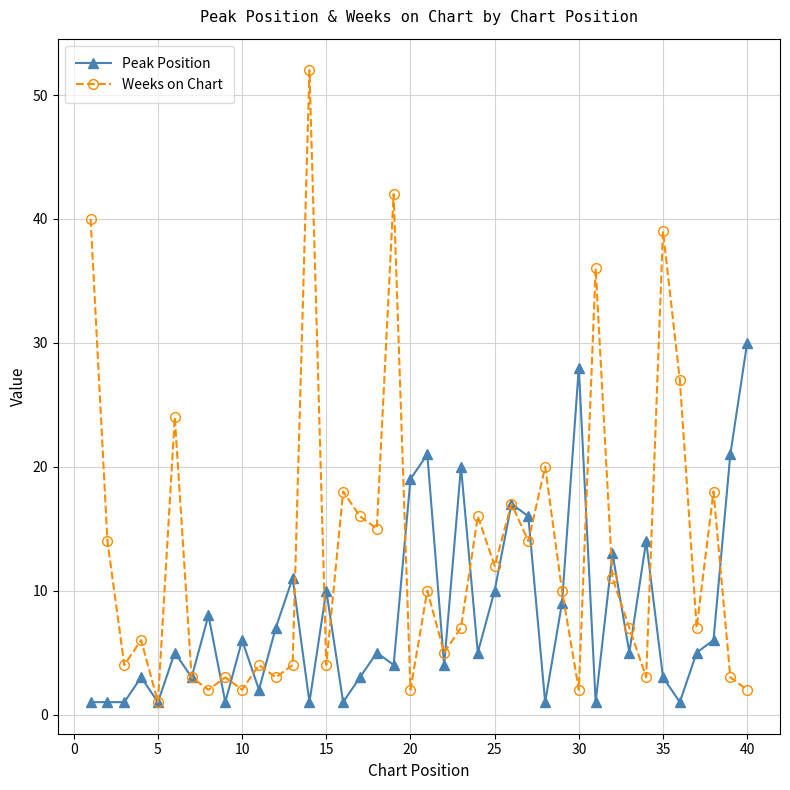

What is the average value of the Peak Position series?

8